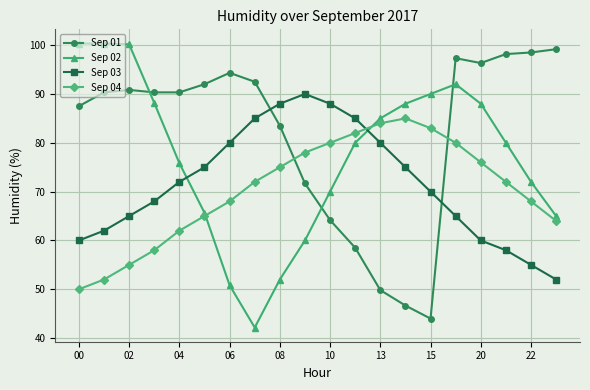

Which series has the largest total across all categories?

Sep 01